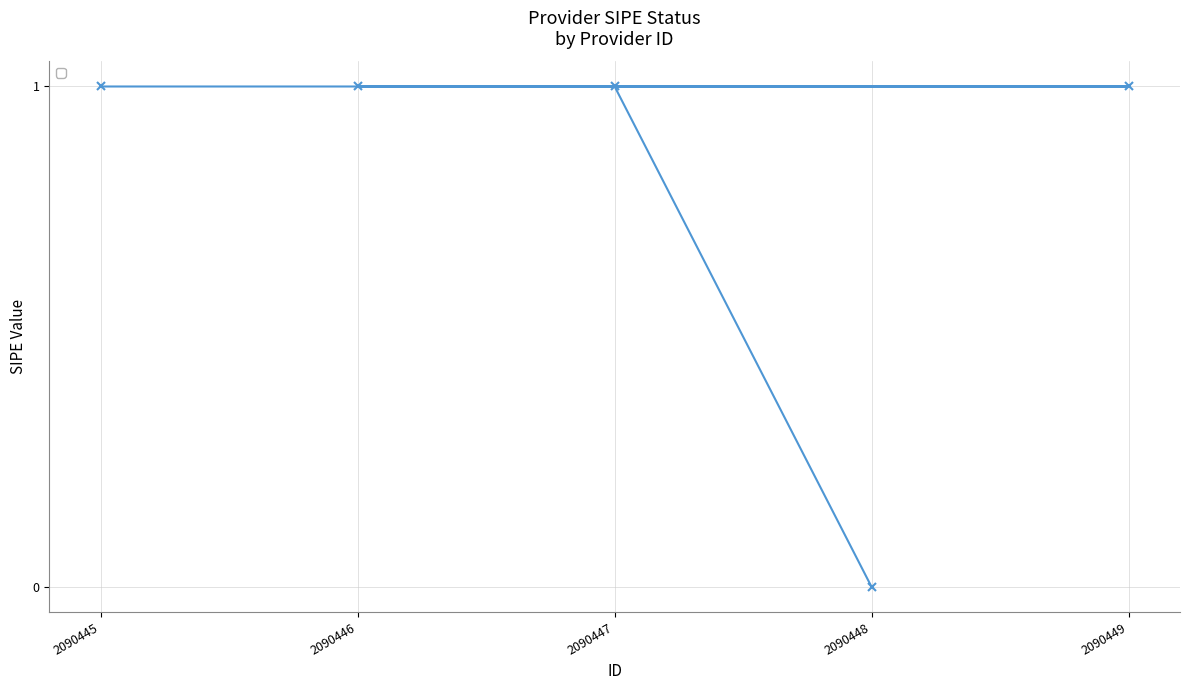

Reading right to left, what are all the values shown in this chart?

2090449=1	2090448=0	2090447=1	2090446=1	2090445=1